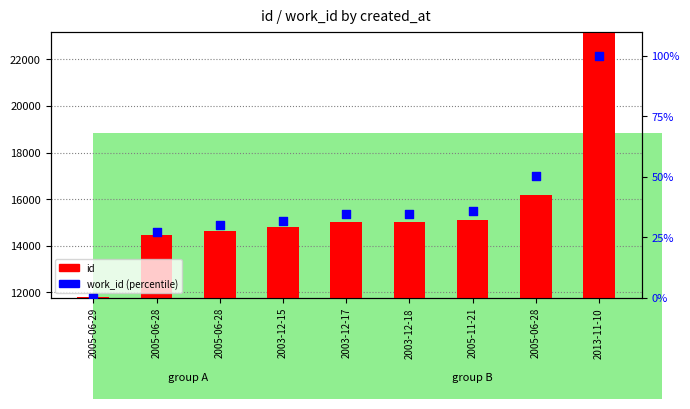

At which category is the sum across all series the highest?

2013-11-10